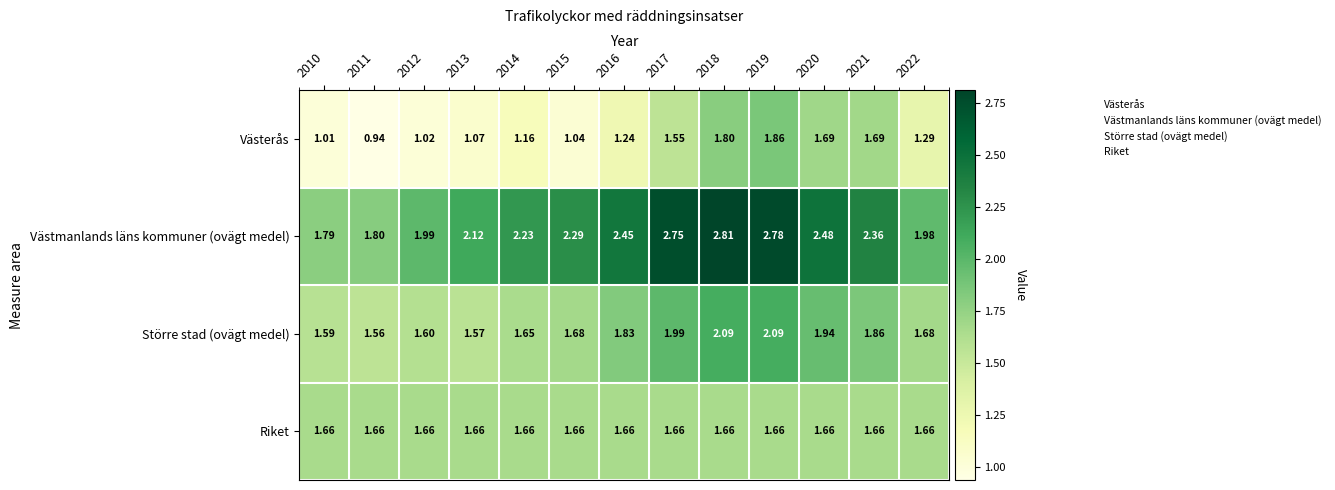

Which series has the widest spread of values?

Västmanlands läns kommuner (ovägt medel)